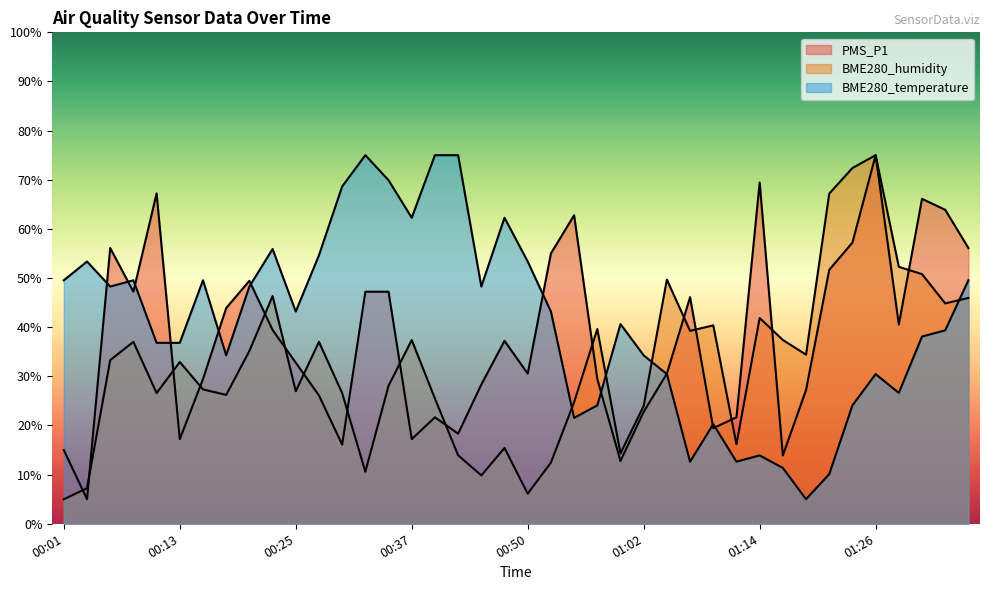

Which series ends up on top after the final intersection of BME280_humidity and PMS_P1?

PMS_P1